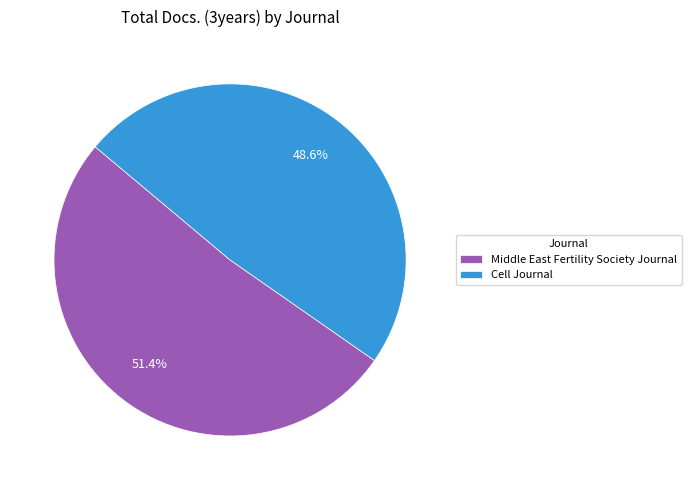

Combined, what portion of the pie is Cell Journal and Middle East Fertility Society Journal?

100.0%